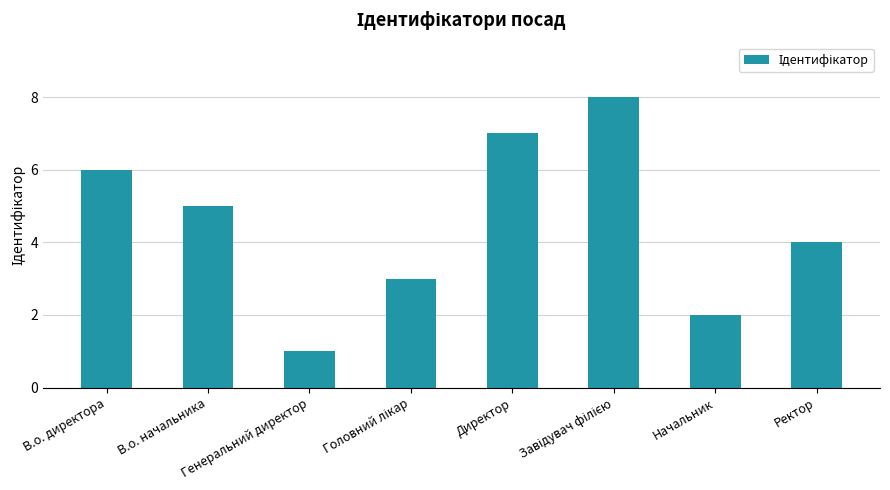

How many values are below 5?

4